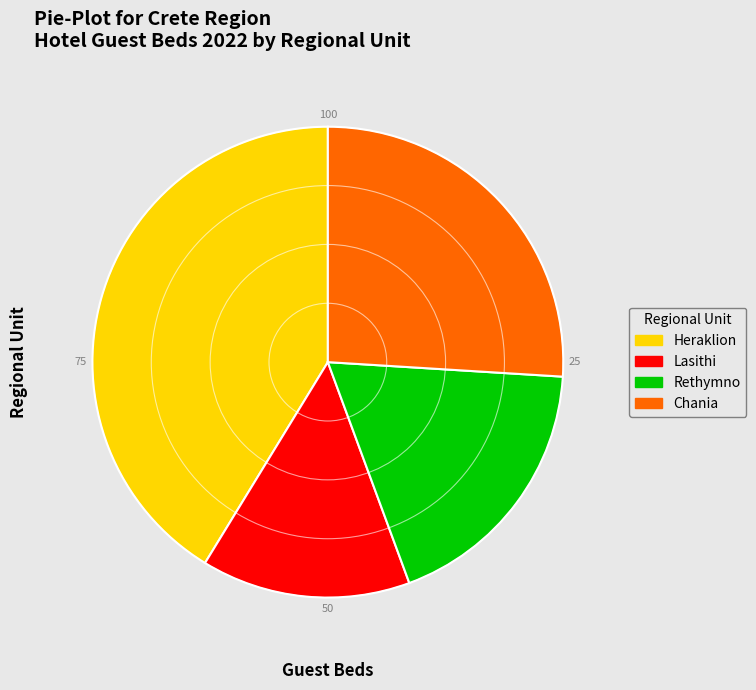

Which category has the smallest portion of the pie?

Lasithi